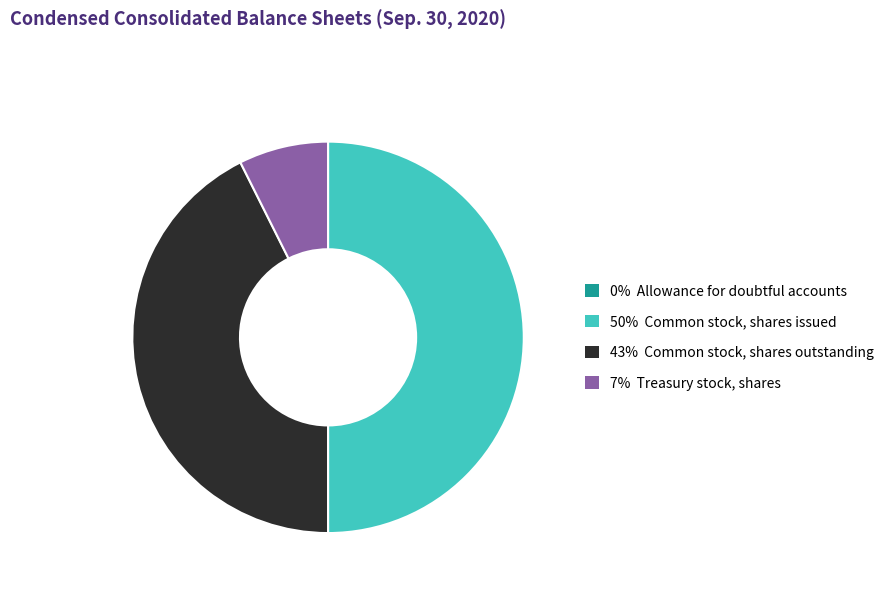

Which category has the biggest portion of the pie?

Common stock, shares issued